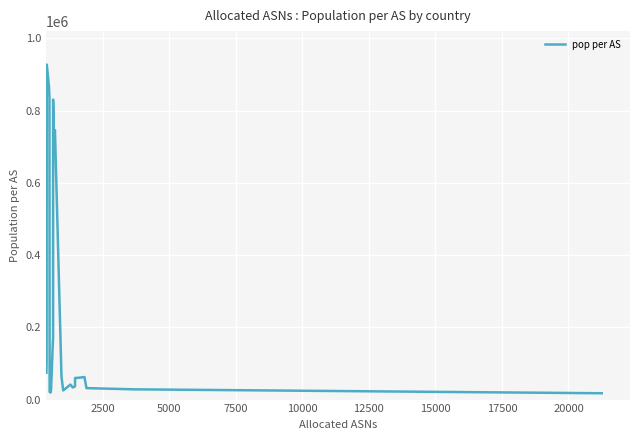

What is the difference between the maximum and minimum values?

909916.3